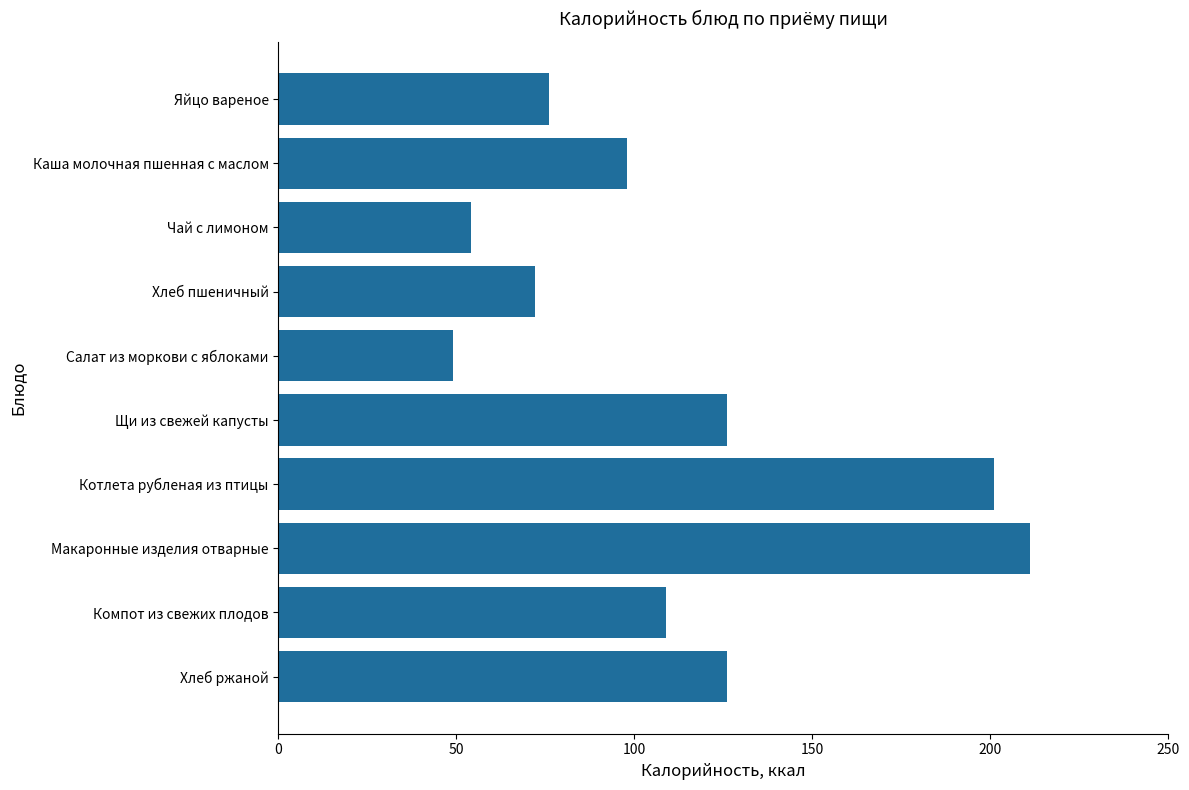

What is the minimum value shown in the chart?

49